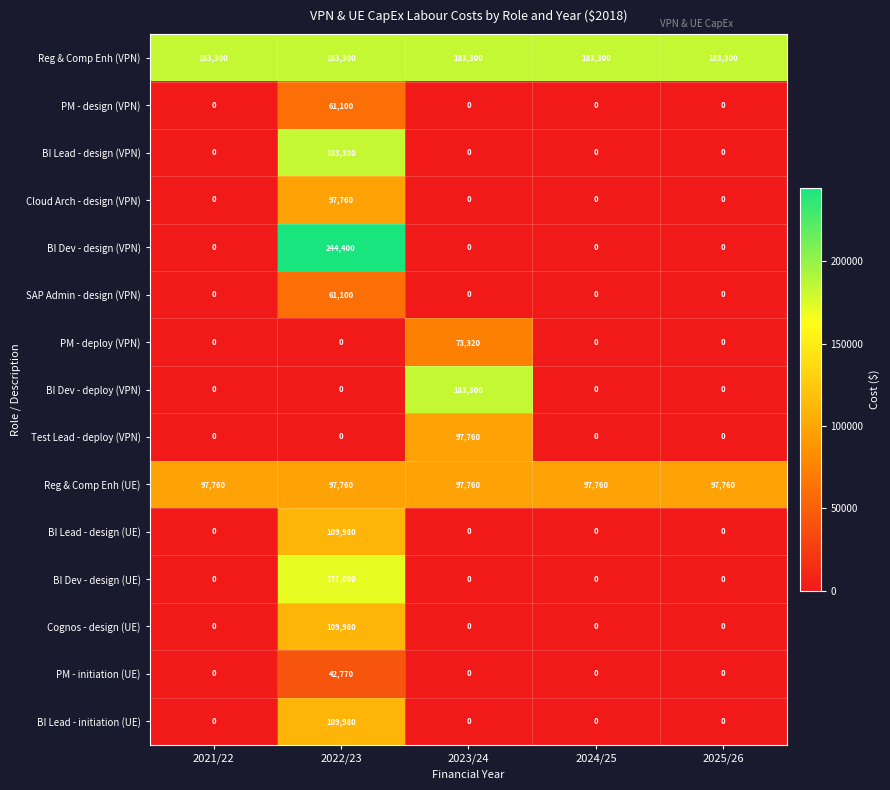

What is the spread (max minus min) of values at 2023/24?

183300